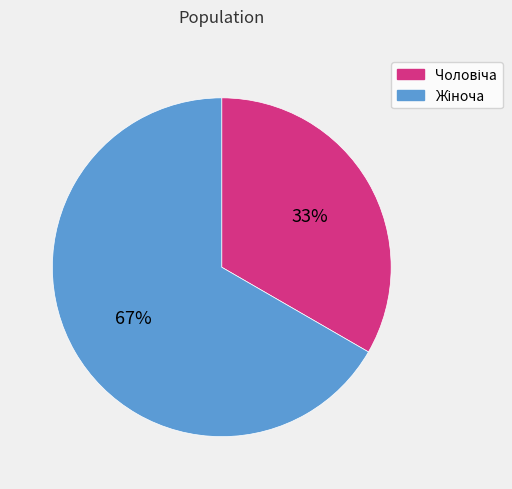

To the nearest percent, what is the average slice percentage?

50%